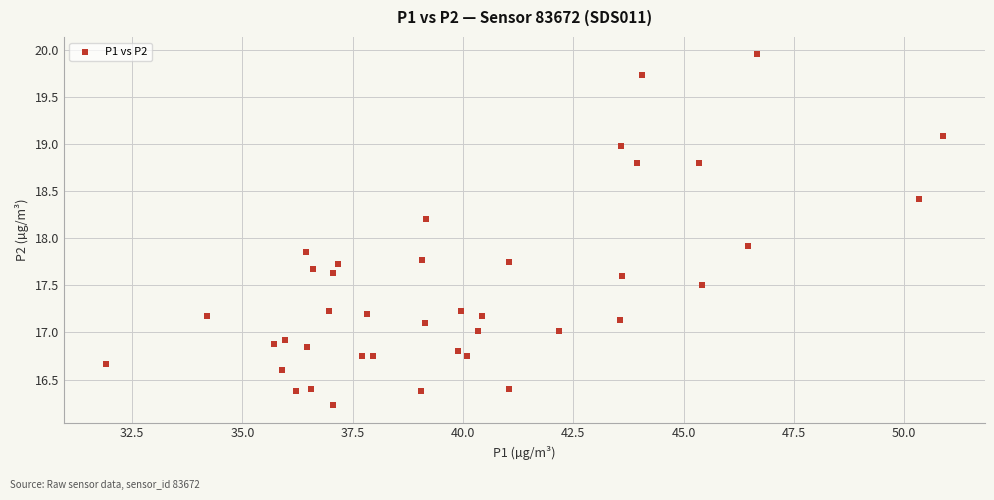

What is the range of X values (max minus min)?

19.0